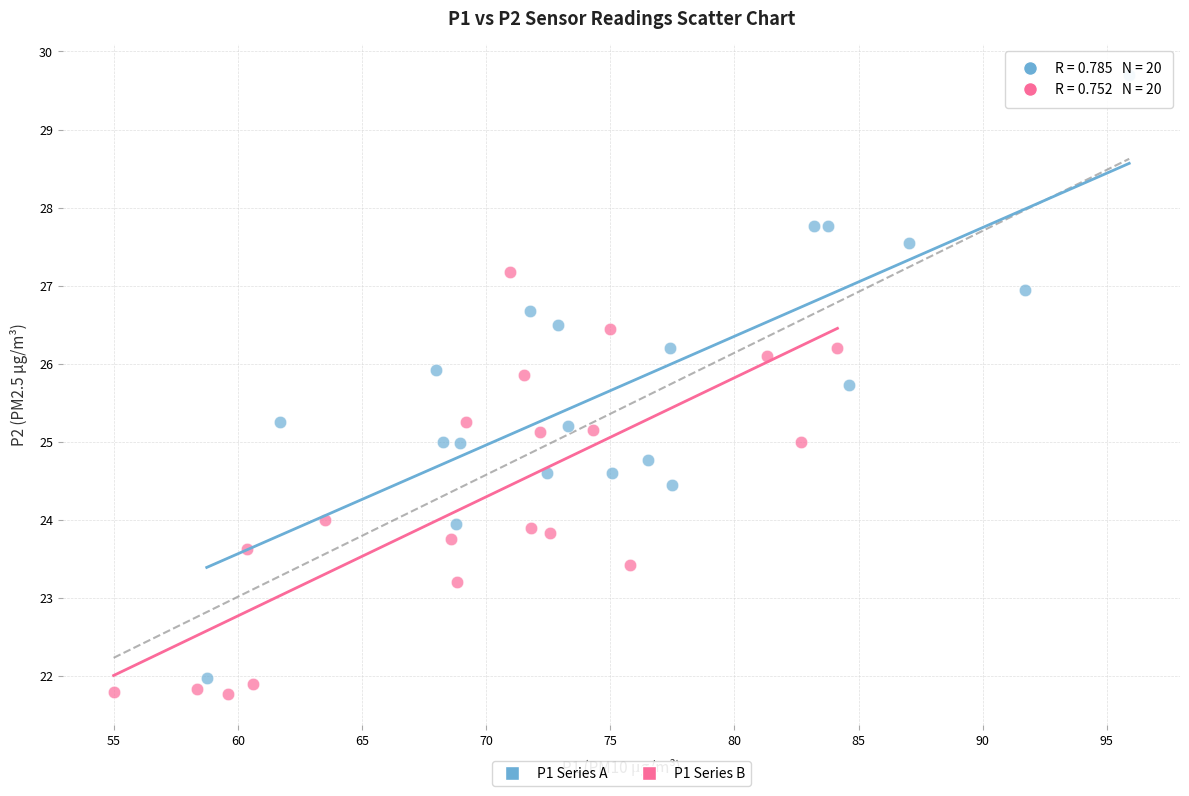

Which series has the widest spread of Y values?

P1 Series A